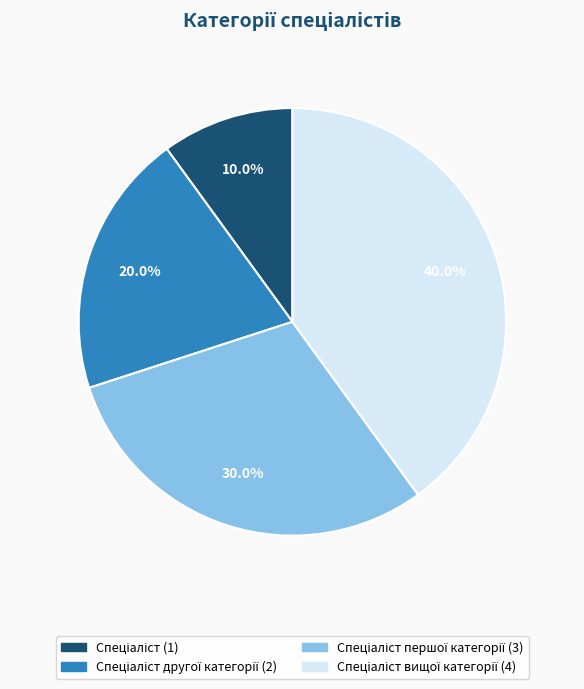

Count the number of slices in the pie.

4